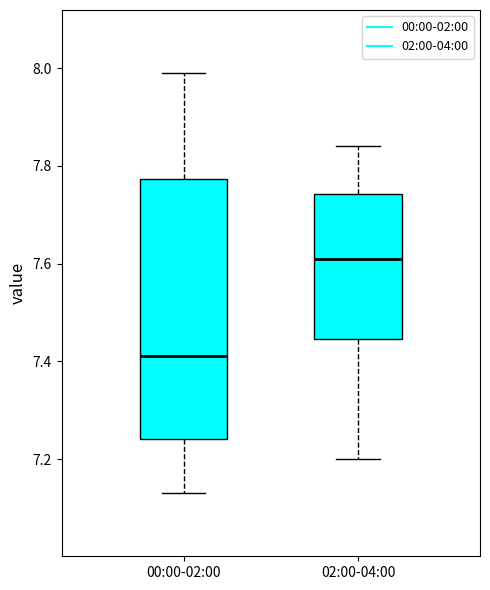

Which box's median line is the highest?

02:00-04:00